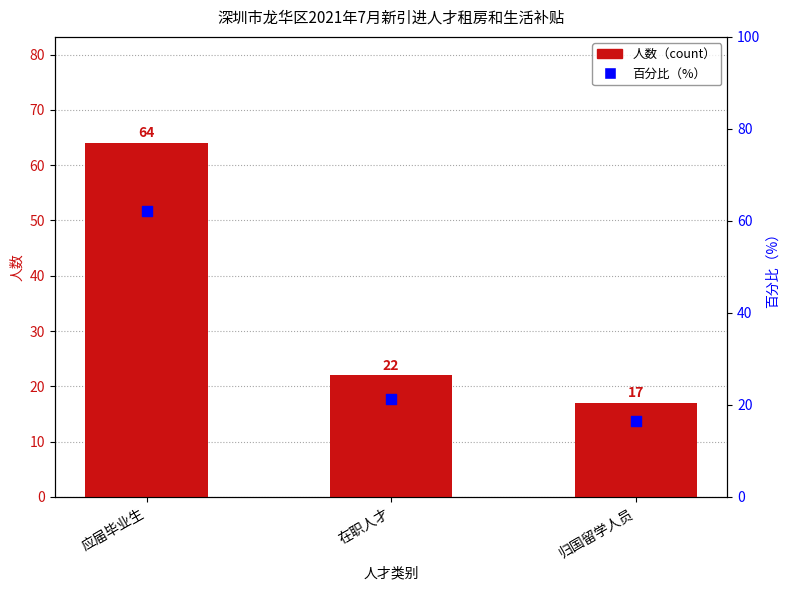

Is the value of 人数（count） at 归国留学人员 greater than the value of 百分比（%） at 归国留学人员?

Yes